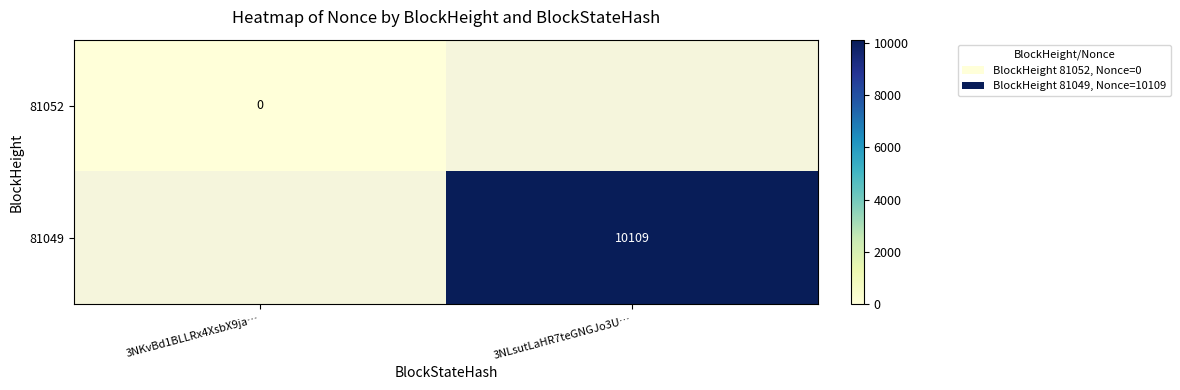

True or false: 81049 has a value of 10109 at 3NLsutLaHR7teGNGJo3U….

True